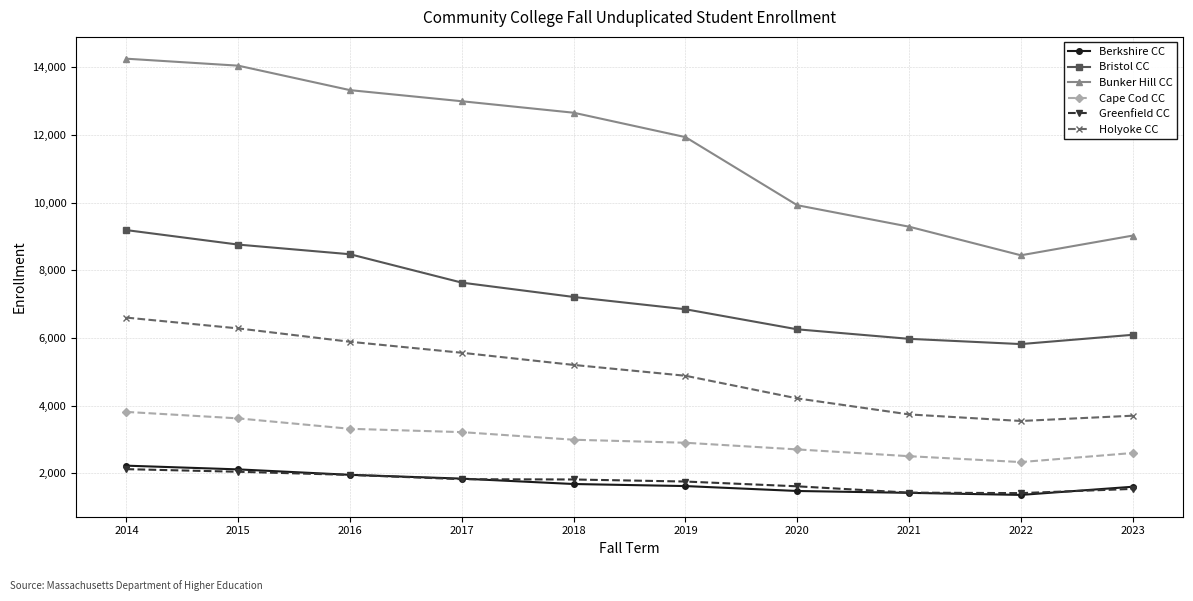

What is the difference between the Bunker Hill CC values at 2018 and 2021?

3367